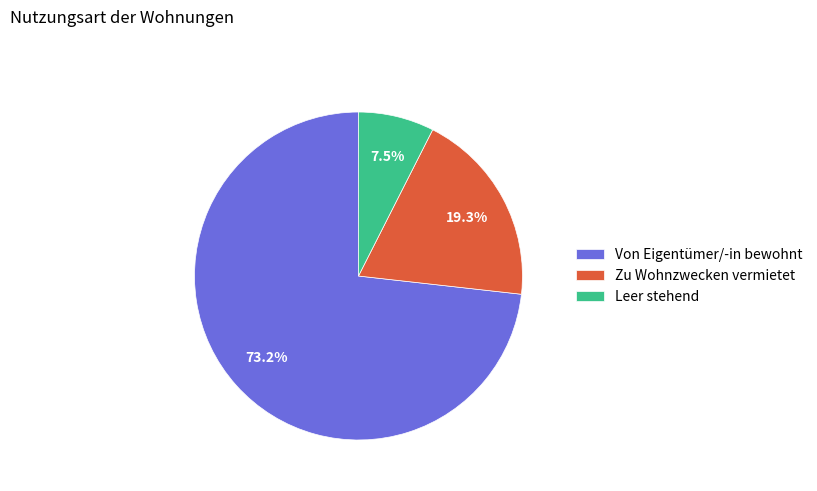

What is the smallest slice in the pie chart?

Leer stehend